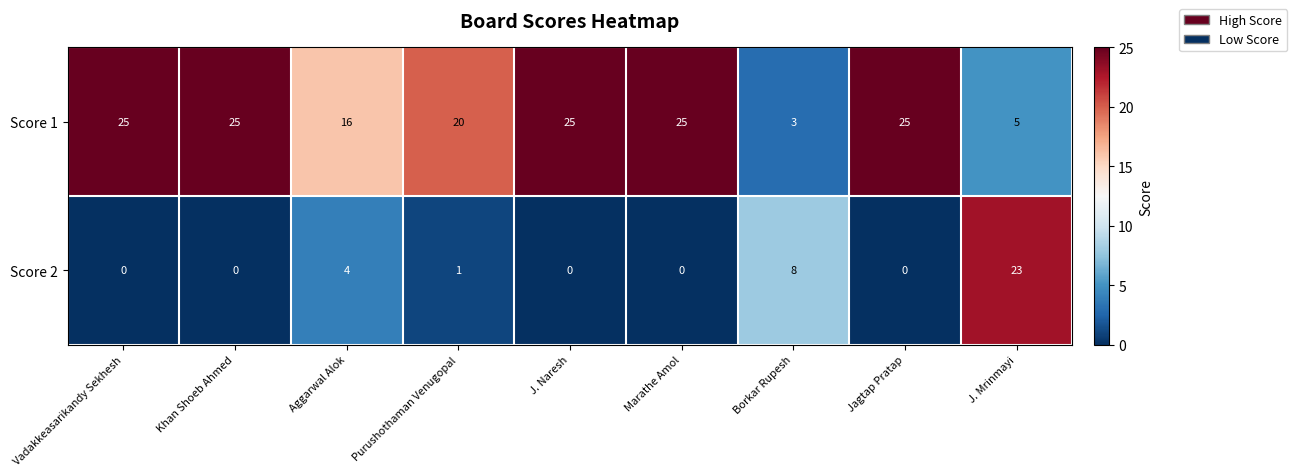

What is the minimum value for Score 1?

3